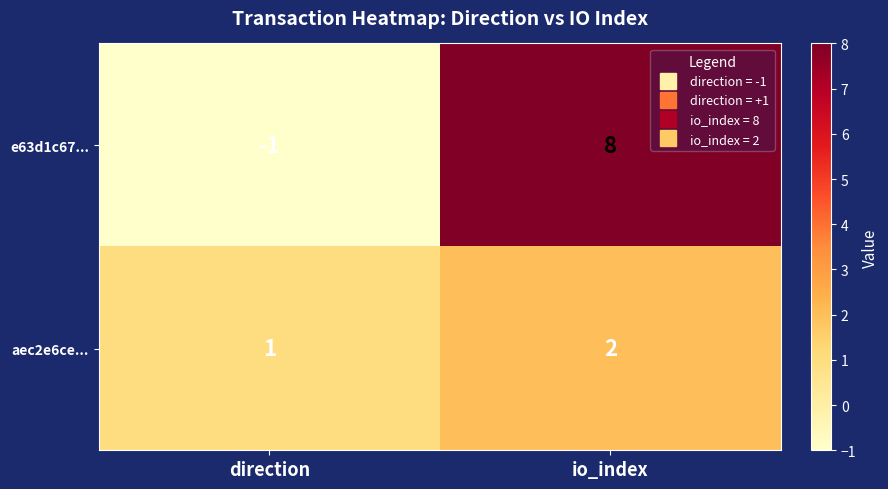

What is the sum of all aec2e6ce... values?

3